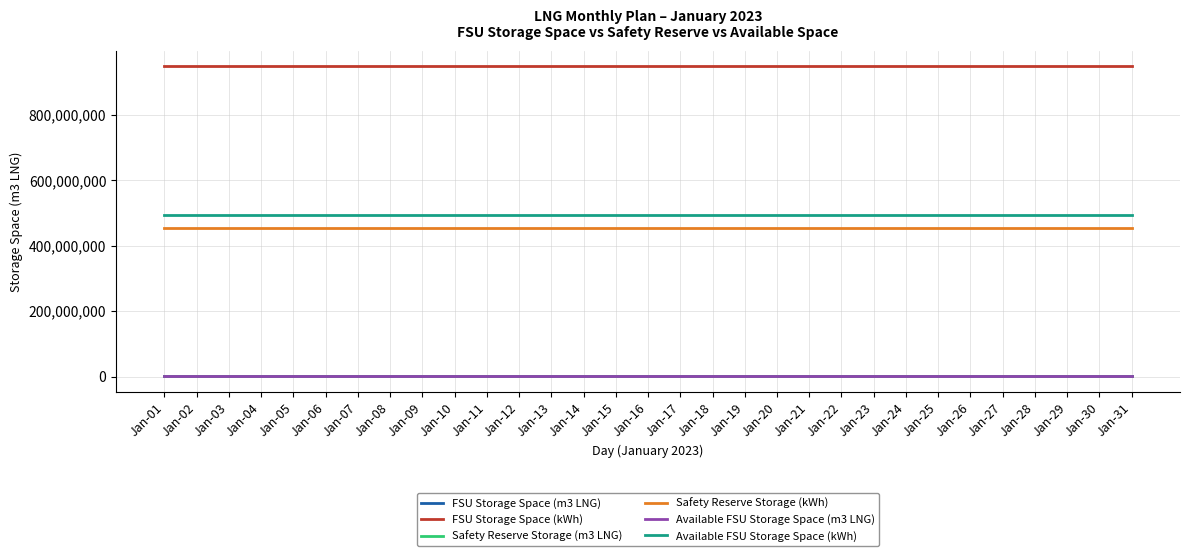

True or false: Available FSU Storage Space (m3 LNG) and Safety Reserve Storage (m3 LNG) intersect in this chart.

False